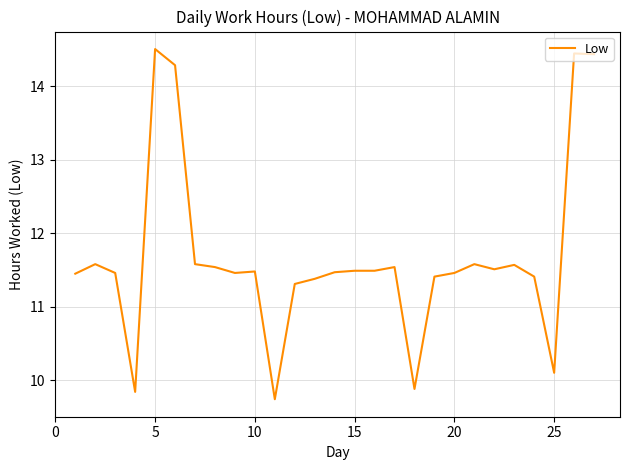

What is the difference between the maximum and minimum values?

4.8